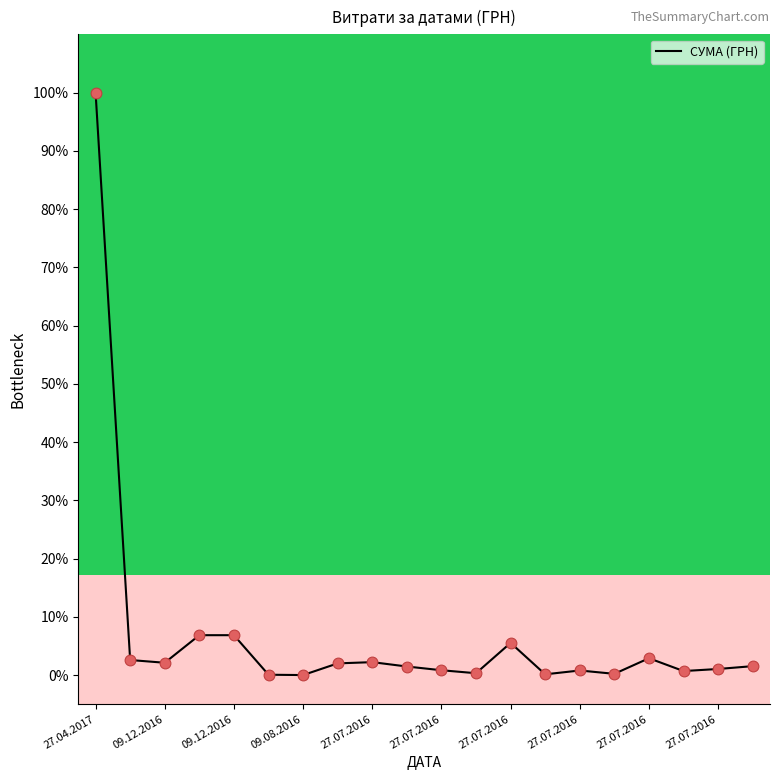

What is the difference between the maximum and minimum values?

100.0